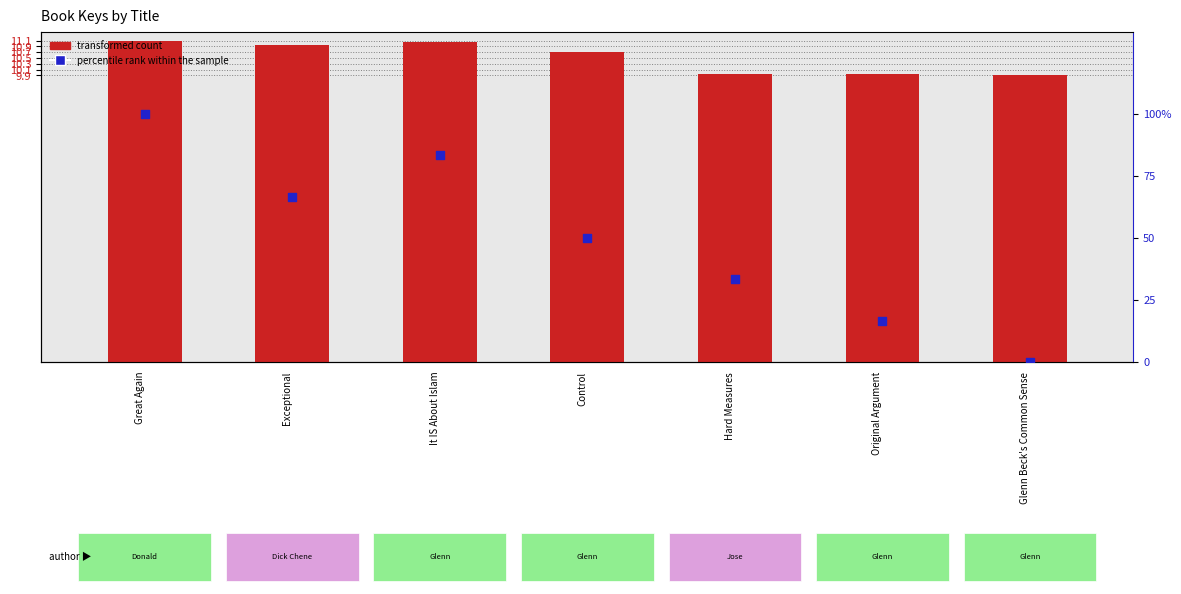

Is the value of percentile rank within the sample at Hard Measures greater than the value of transformed count at Original Argument?

Yes